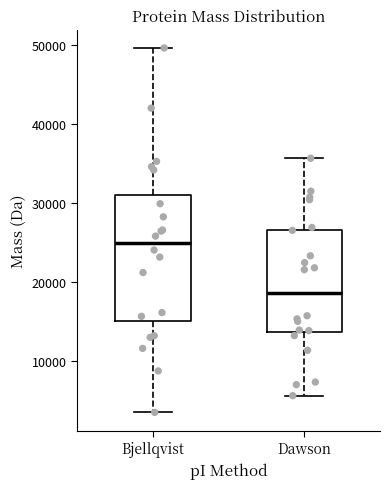

Reading left to right, transcribe this box plot: for each box, give where its median line is, the range the box spans, and where its two whiskers end, as read against the y-axis. The values are not printed on the chart, so give them approximately, as read against the axis.

Bjellqvist: median 25000, box 15000 to 31000, whiskers 4000 to 50000
Dawson: median 19000, box 14000 to 27000, whiskers 6000 to 36000